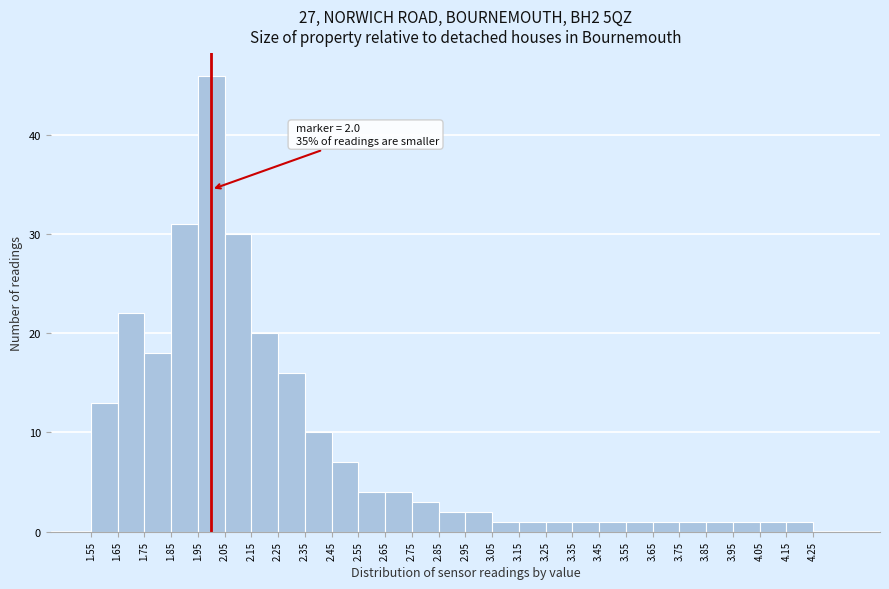

Which range on the x-axis has the tallest bar?

1.95 to 2.05